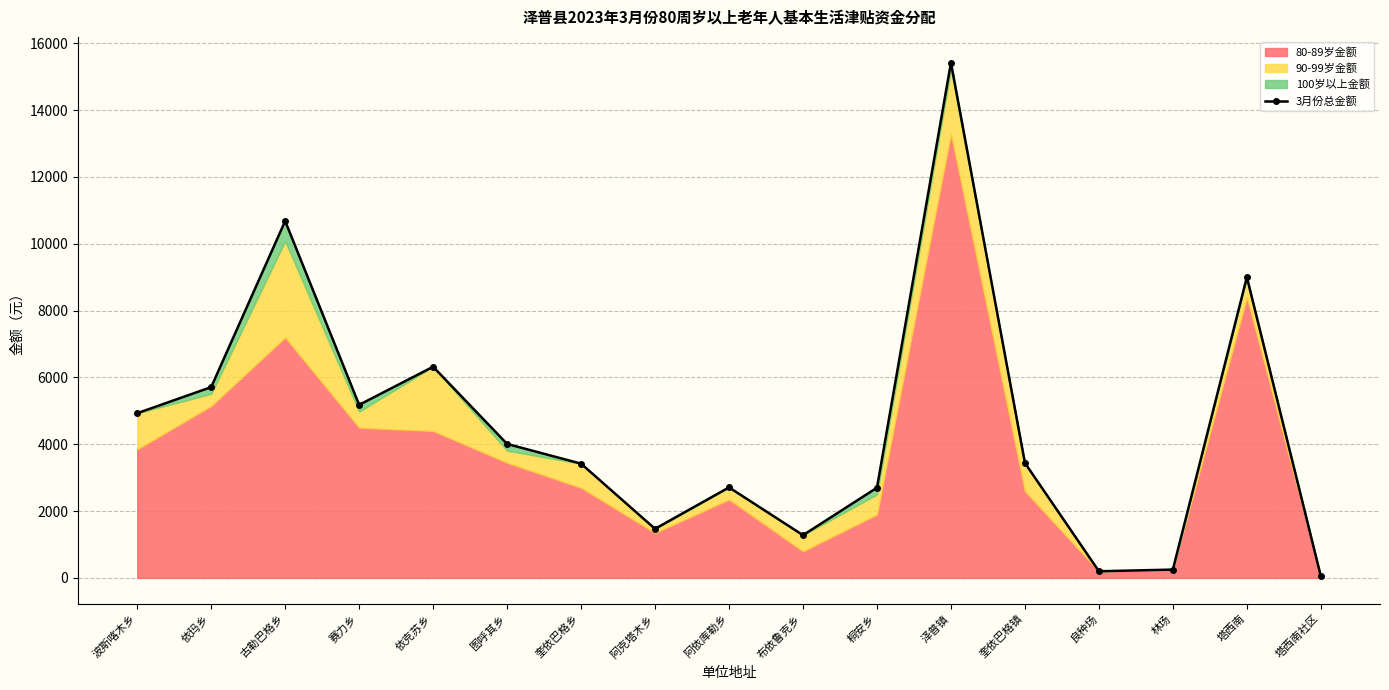

Reading right to left, what are all the values shown in this chart?

50	9000	250	200	3440	15420	2700	1280	2710	1470	3420	4010	6320	5180	10680	5710	4930